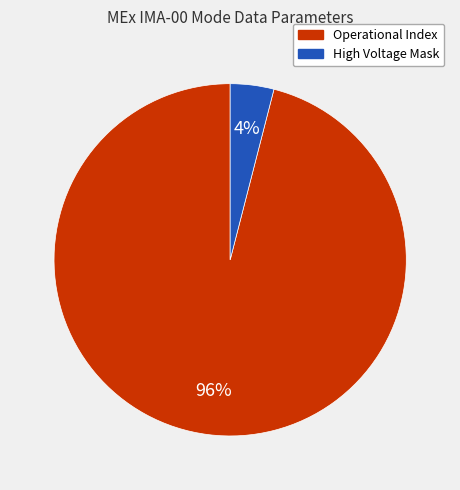

To the nearest percent, what is the difference between the largest and smallest slice percentages?

92%